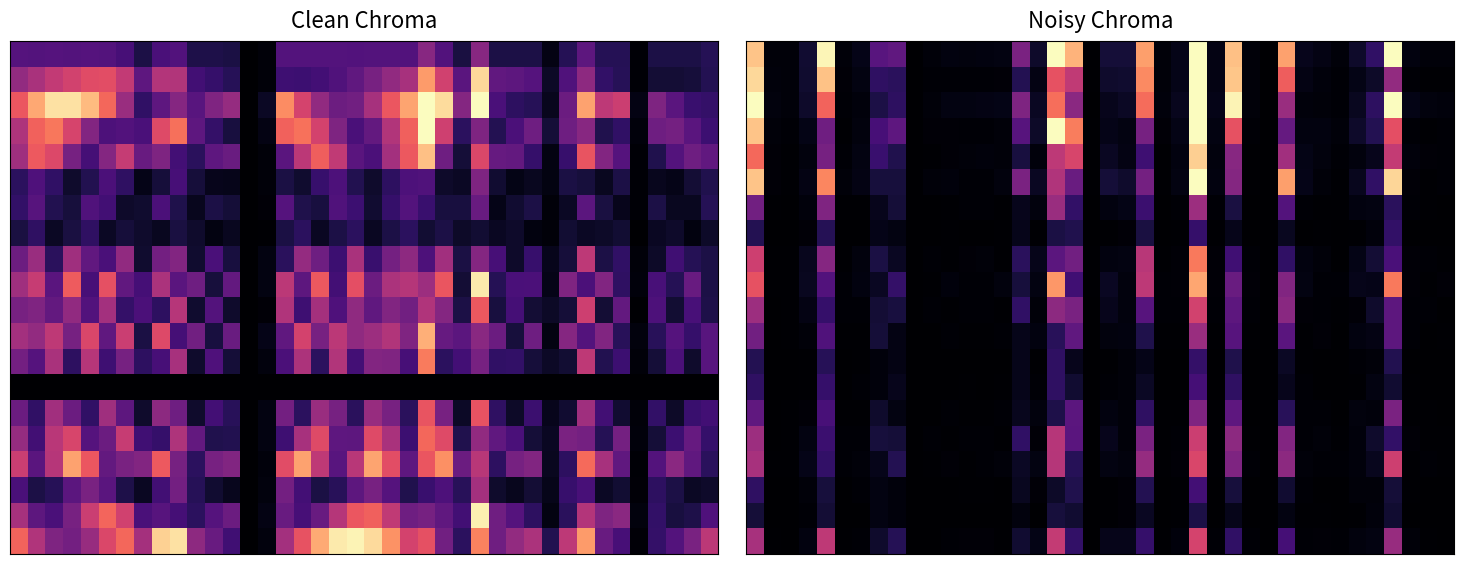

What is the total value across all series at 38?

0.1